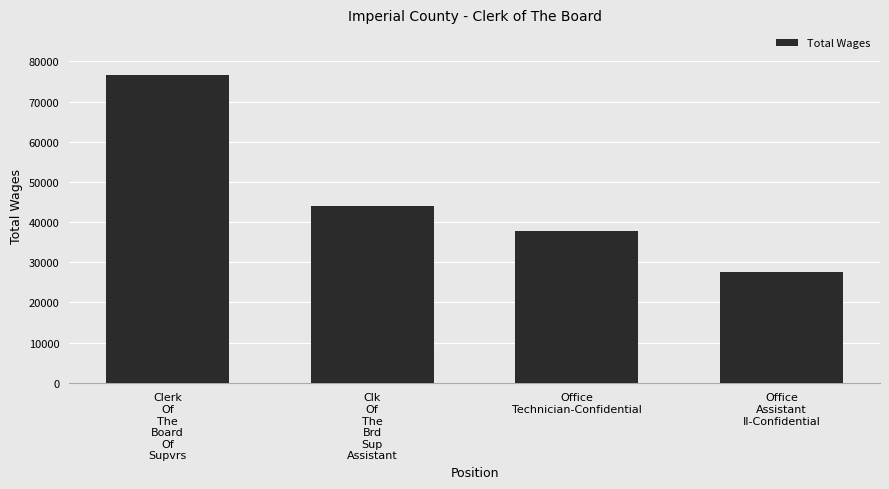

What is the value of the 3rd bar from the left?

37719